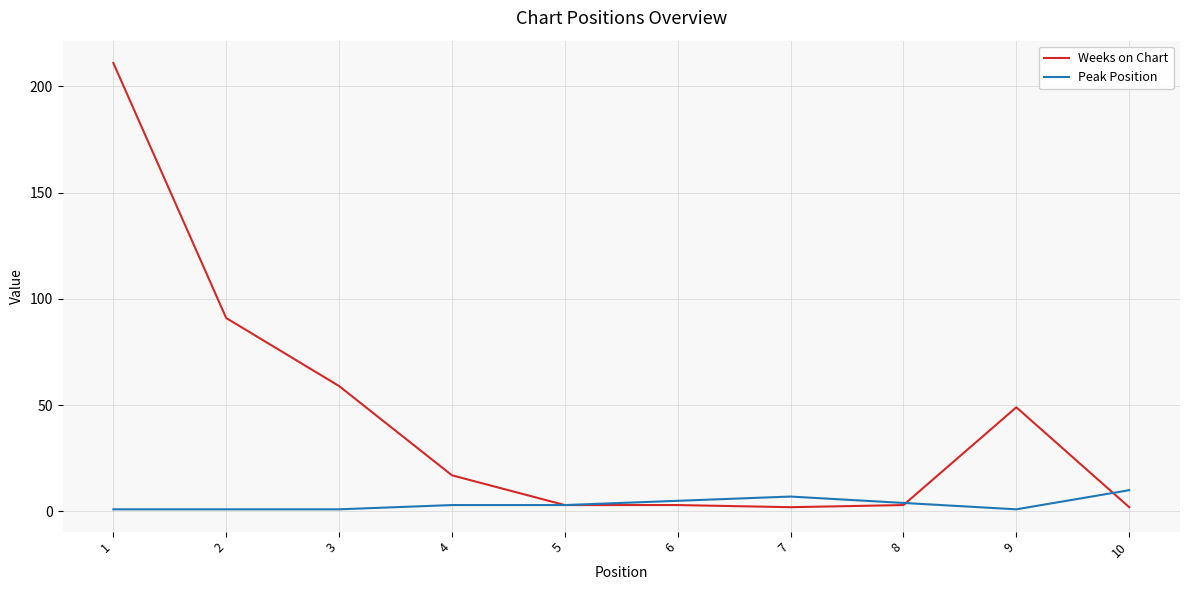

What is the average value of the Weeks on Chart series?

44